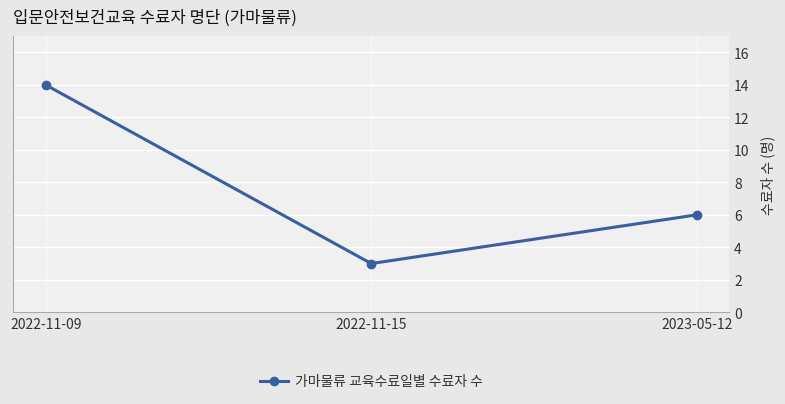

What is the difference between the values at 2022-11-15 and 2022-11-09?

11